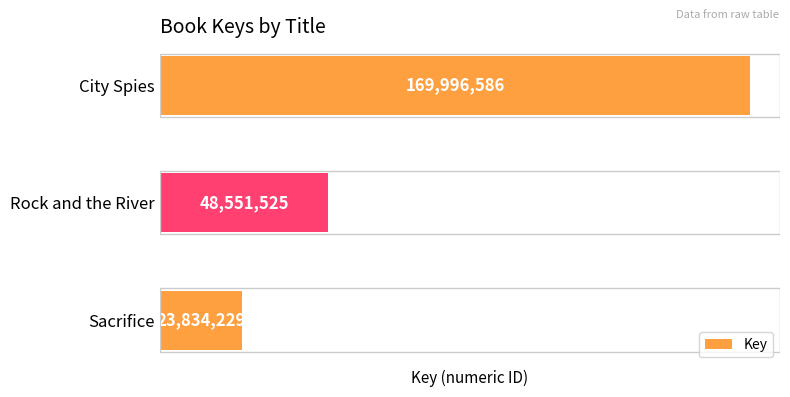

What is the difference between the maximum and minimum values?

146162357